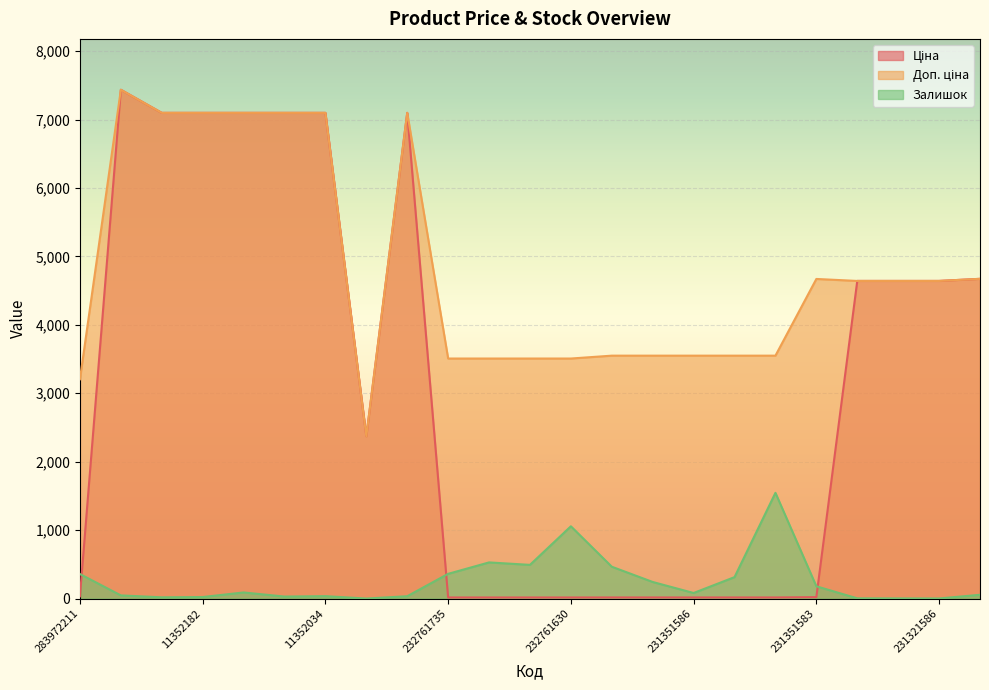

Reading left to right, list all the values displayed in this chart.

Ціна: 283972211=32.0	284392211=7436.2	11352184=7098.8	11352182=7098.8	11352151=7098.8	11352036=7098.8	11352034=7098.8	11351861=2372.4	11352029=7098.8	232761735=15.6	232761680=15.6	232761631=15.6	232761630=15.6	231351589=15.8	231351588=15.8	231351586=15.8	231351585=15.8	231351584=15.8	231351583=20.8	231321589=4642.5	231321587=4642.5	231321586=4642.5	231321584=4672.9
Доп. ціна: 283972211=3205.0	284392211=7436.2	11352184=7098.8	11352182=7098.8	11352151=7098.8	11352036=7098.8	11352034=7098.8	11351861=2372.0	11352029=7098.8	232761735=3508.0	232761680=3508.0	232761631=3508.0	232761630=3508.0	231351589=3550.0	231351588=3550.0	231351586=3550.0	231351585=3550.0	231351584=3550.0	231351583=4671.0	231321589=4642.0	231321587=4642.0	231321586=4642.0	231321584=4673.0
Залишок: 283972211=358.0	284392211=46.0	11352184=18.0	11352182=22.0	11352151=89.0	11352036=29.0	11352034=35.0	11351861=0.0	11352029=34.0	232761735=361.0	232761680=528.0	232761631=492.0	232761630=1056.0	231351589=465.0	231351588=242.0	231351586=81.0	231351585=313.0	231351584=1545.0	231351583=179.0	231321589=3.0	231321587=2.0	231321586=1.0	231321584=55.0